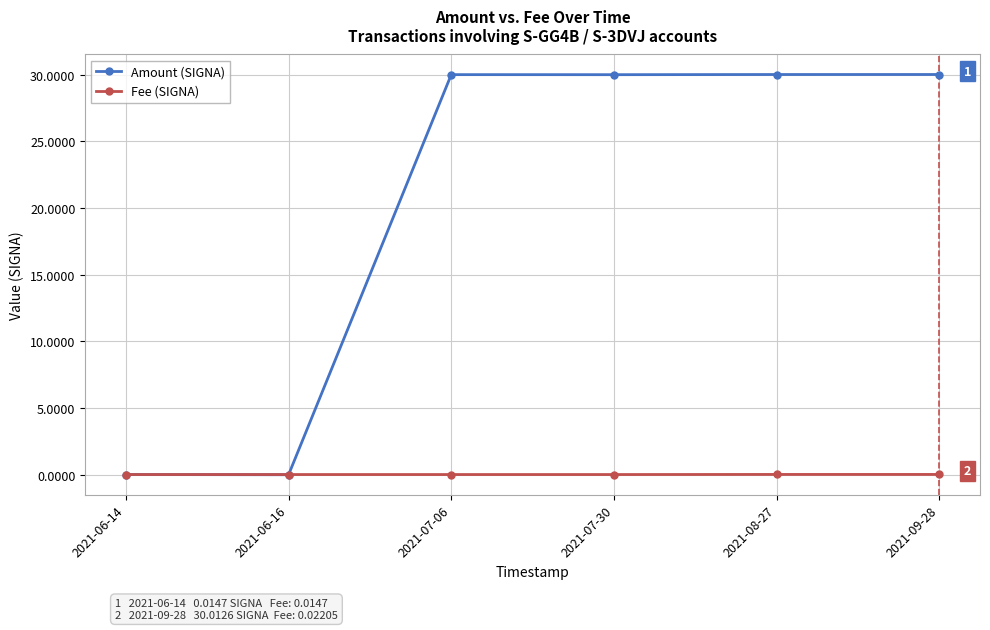

What is the sum of all Fee (SIGNA) values?

0.1